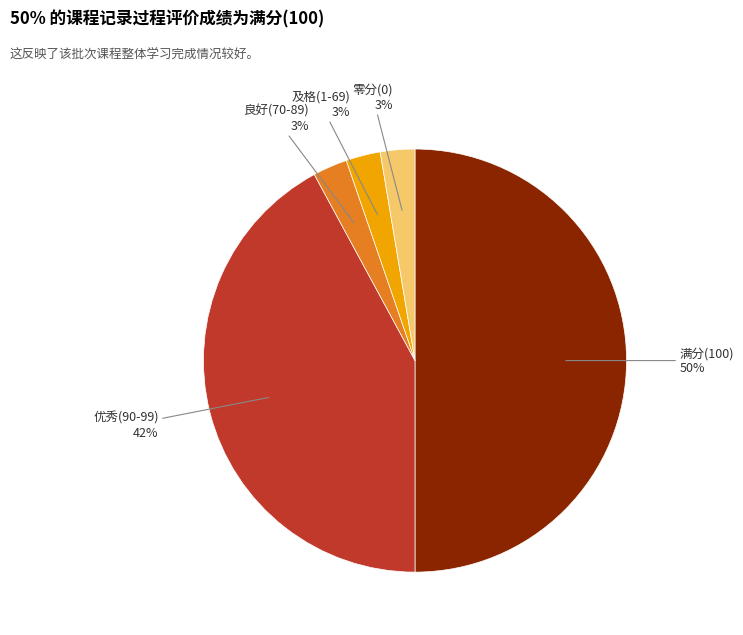

To the nearest percent, what is the difference between the 优秀(90-99) and 及格(1-69) slice percentages?

39%